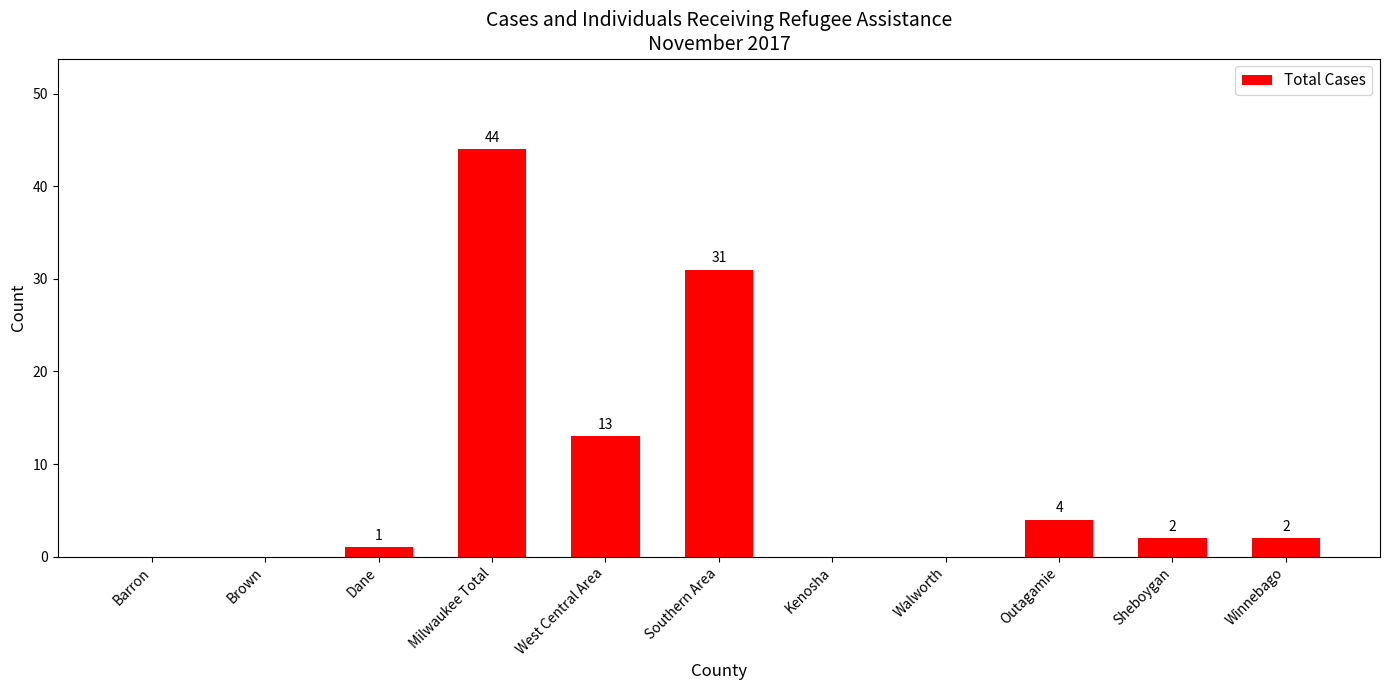

How many series are shown in this chart?

1